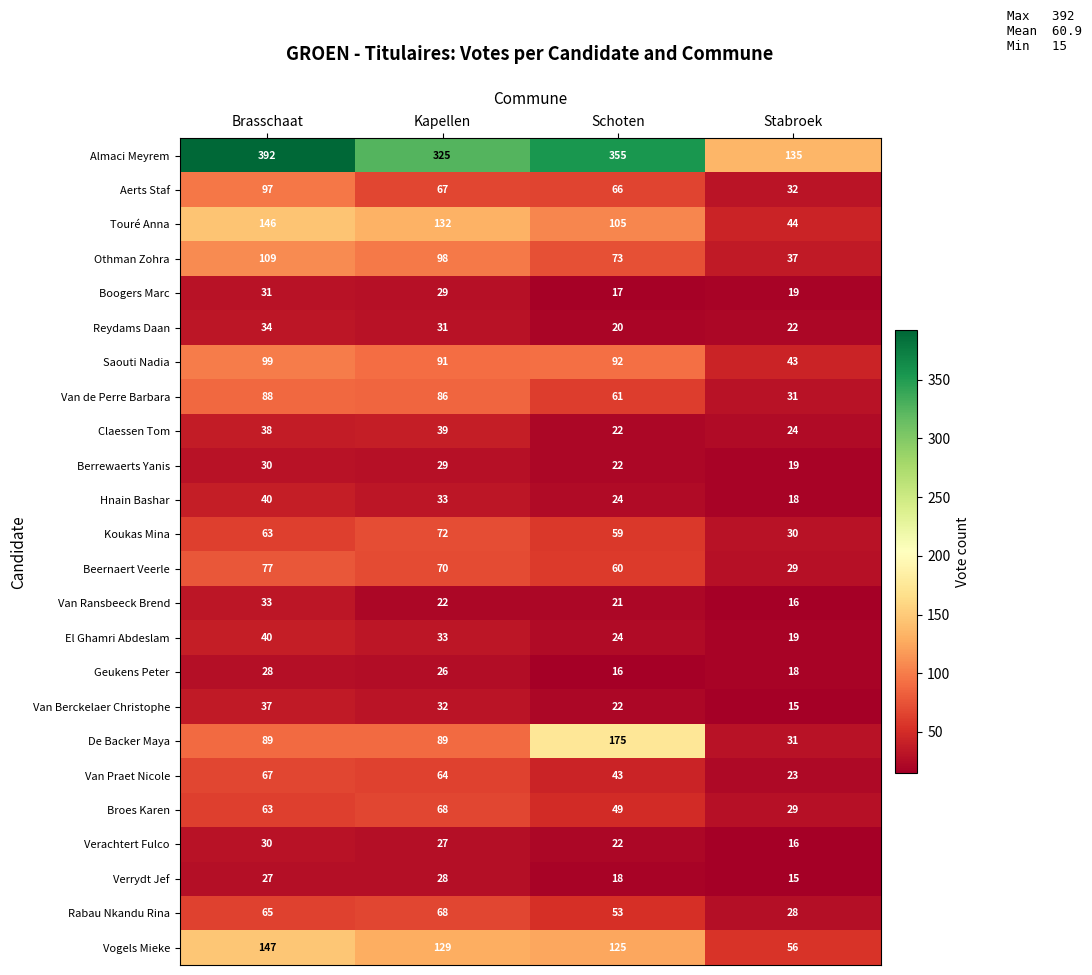

The value of Beernaert Veerle at Schoten is 60. True or false?

True